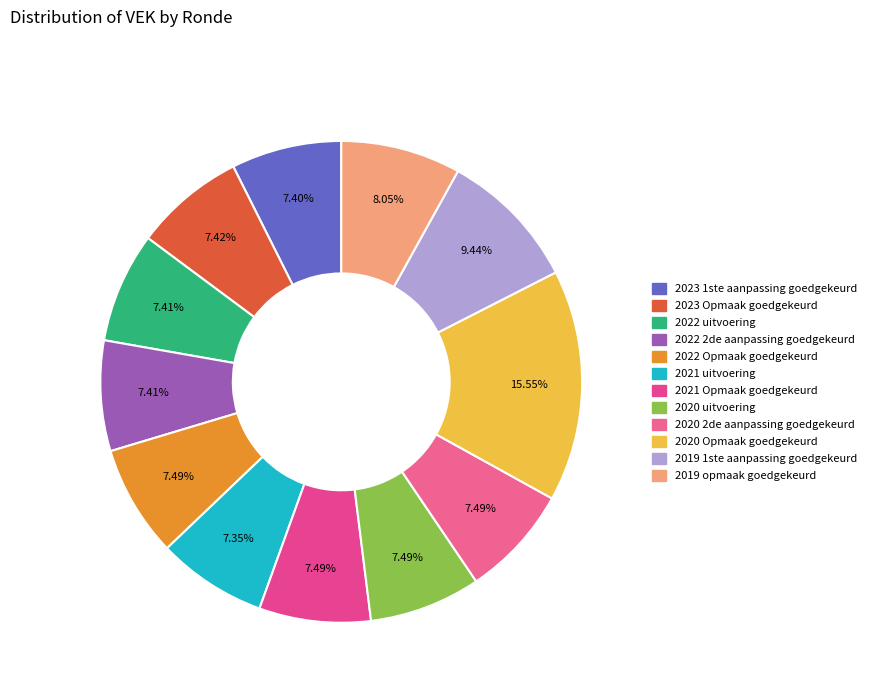

Count the number of slices in the pie.

12